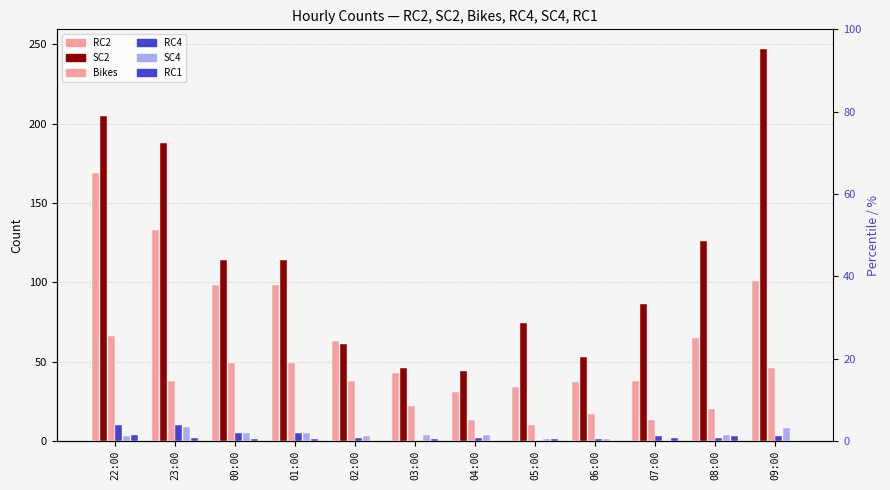

What is the total value across all series at 06:00?

109